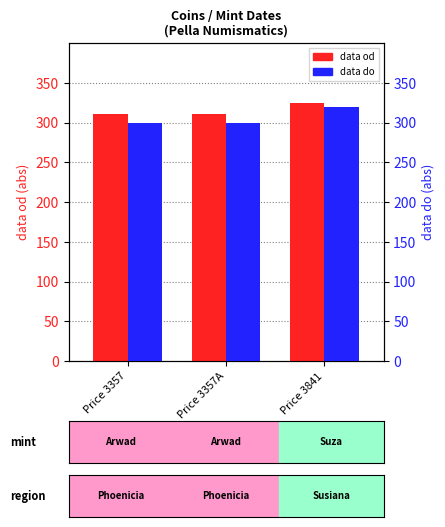

Which category has the highest value in the data do series?

Price 3841